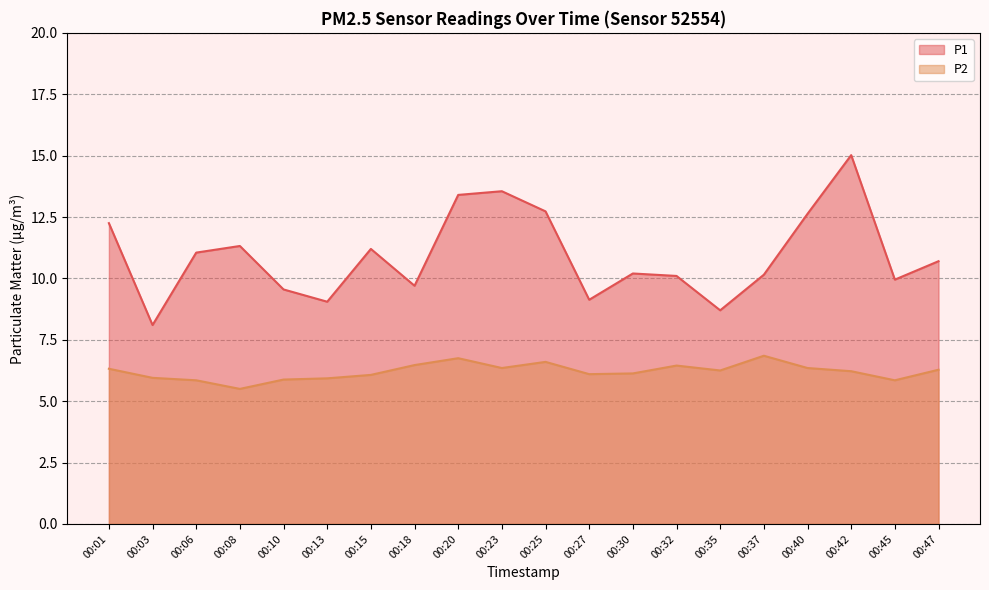

True or false: P2 and P1 intersect in this chart.

False